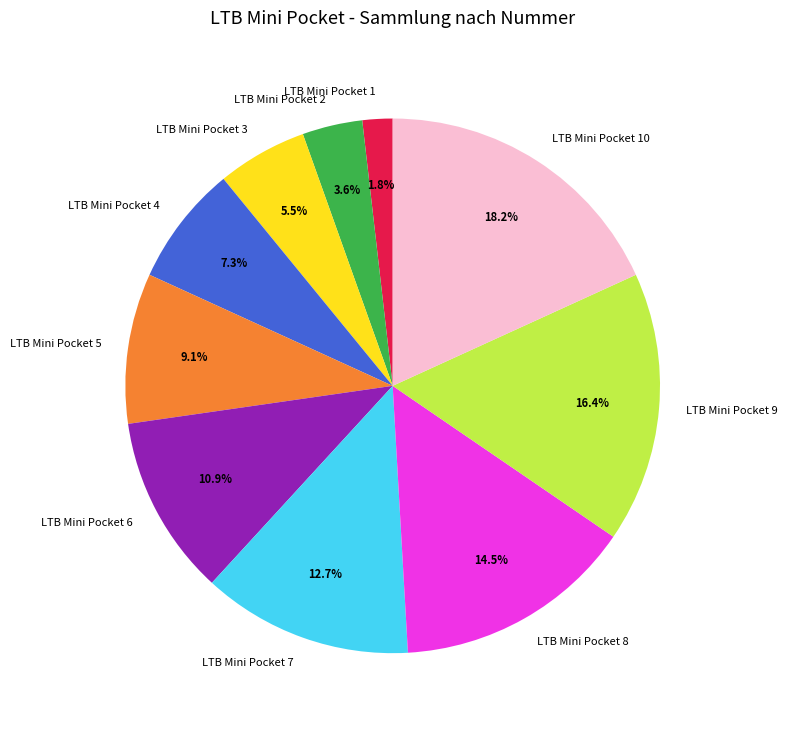

Is the sum of LTB Mini Pocket 4 and LTB Mini Pocket 9 greater than half?

No